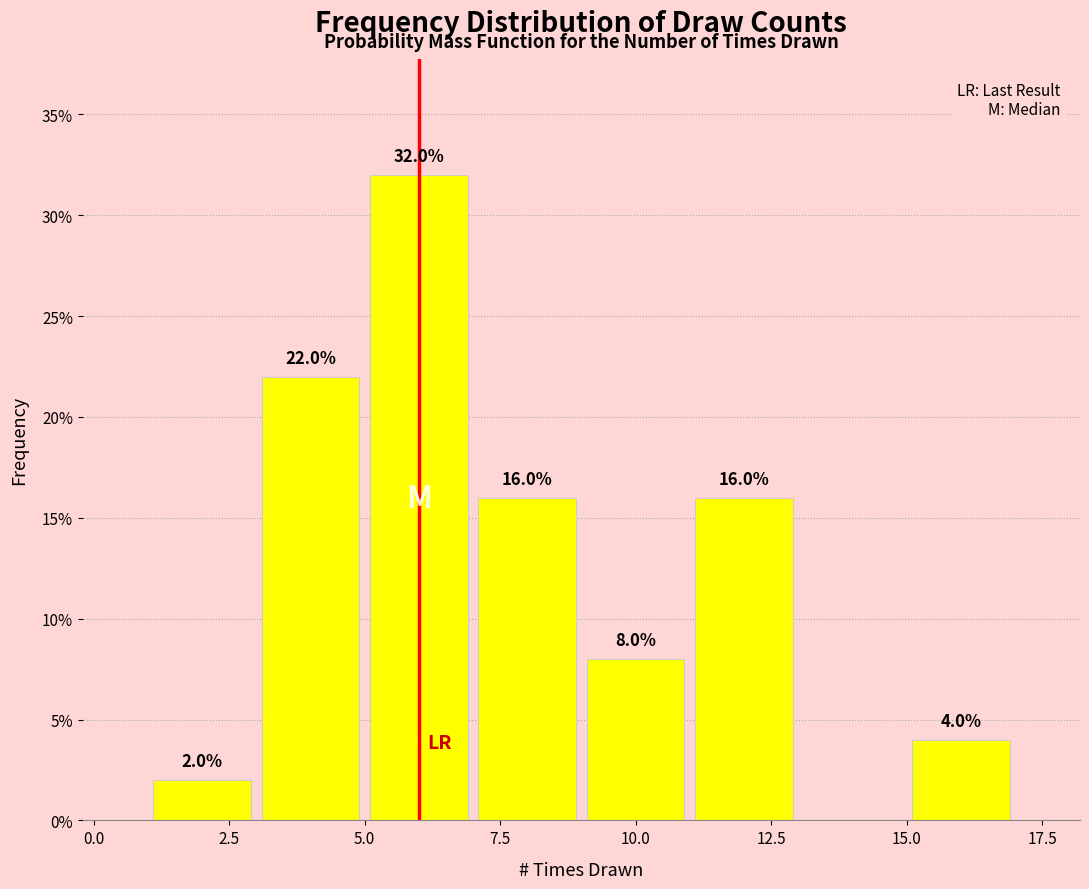

Over which range of the x-axis is the bar tallest?

5 to 7